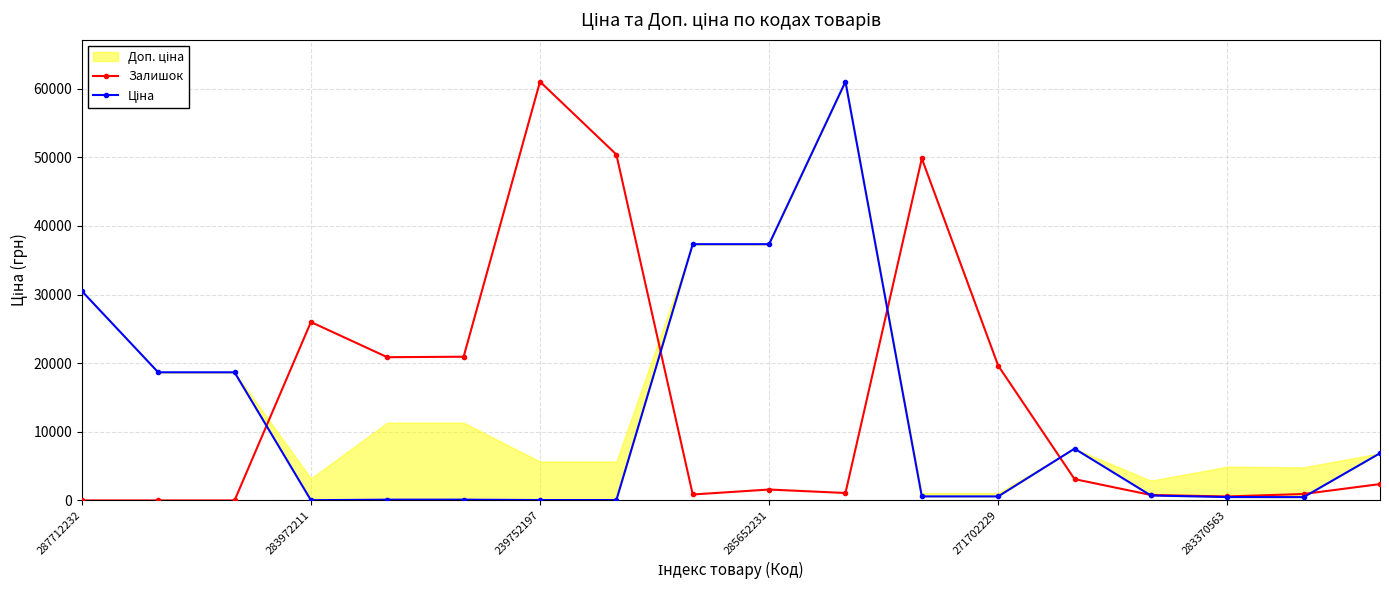

At which category is the sum across all series the highest?

10